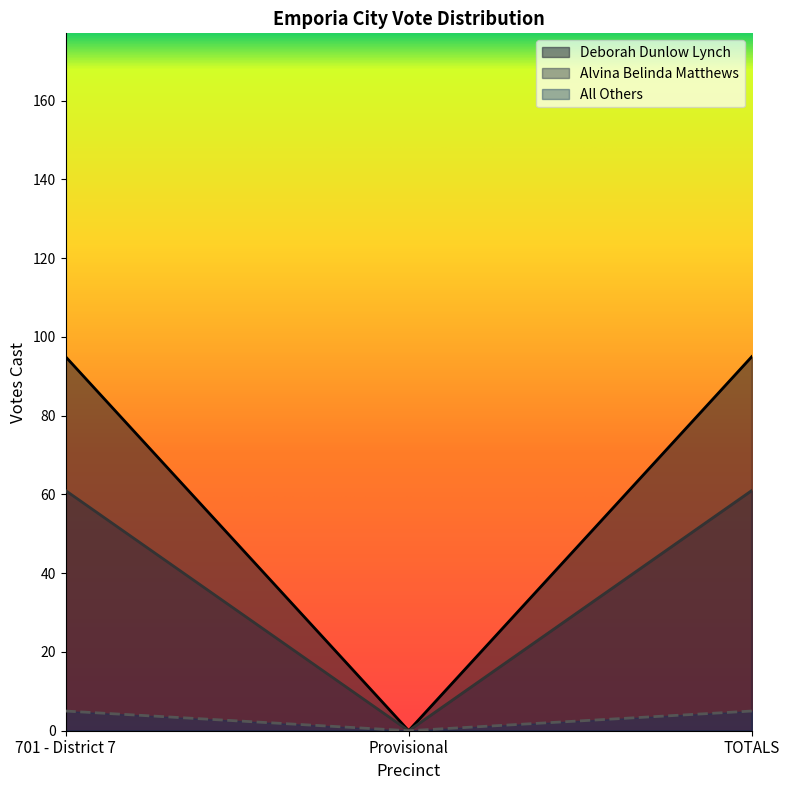

How many categories are shown in the chart?

3